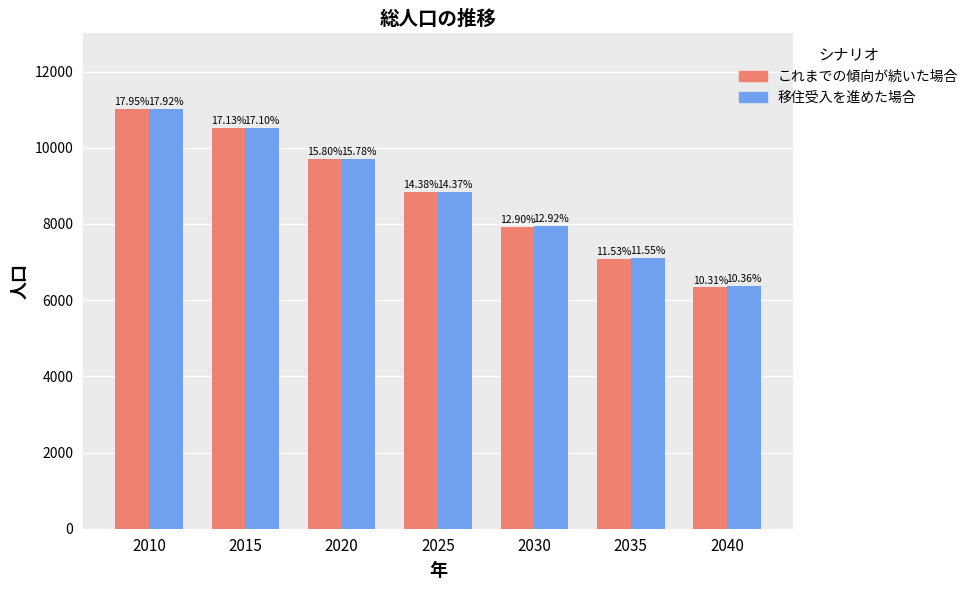

Does the chart contain any negative values?

No